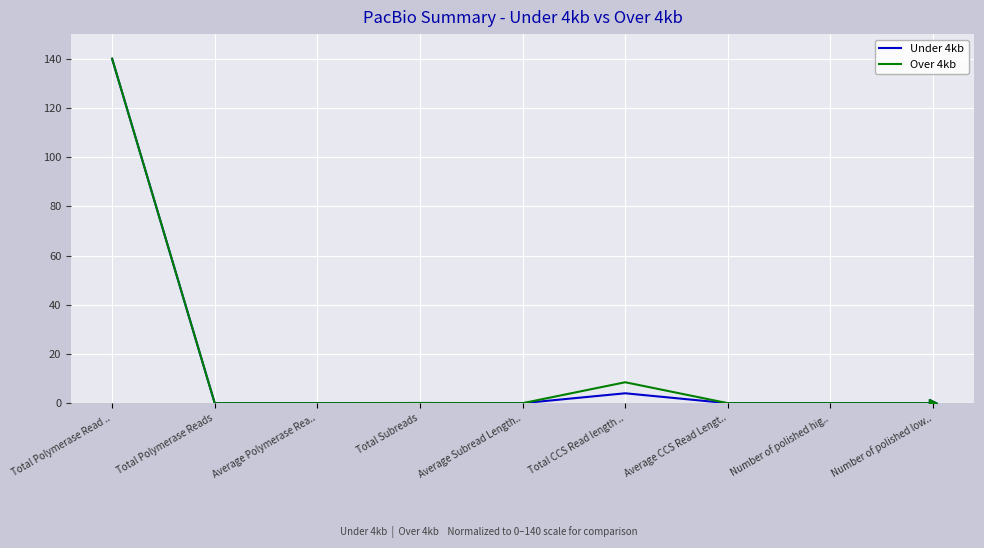

The value of Under 4kb at Total Polymerase Reads is 0.0. True or false?

True